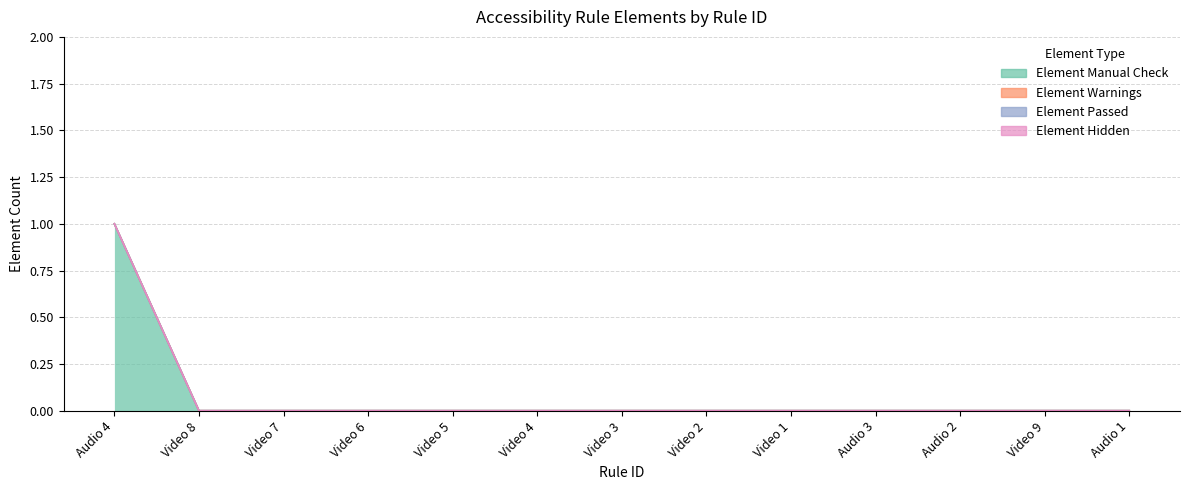

True or false: Element Passed has a value of 0 at Audio 3.

True